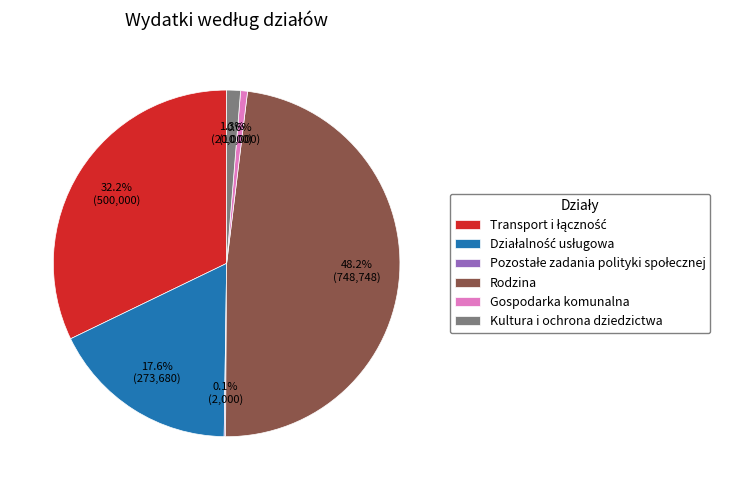

What is the largest slice in the pie chart?

Rodzina